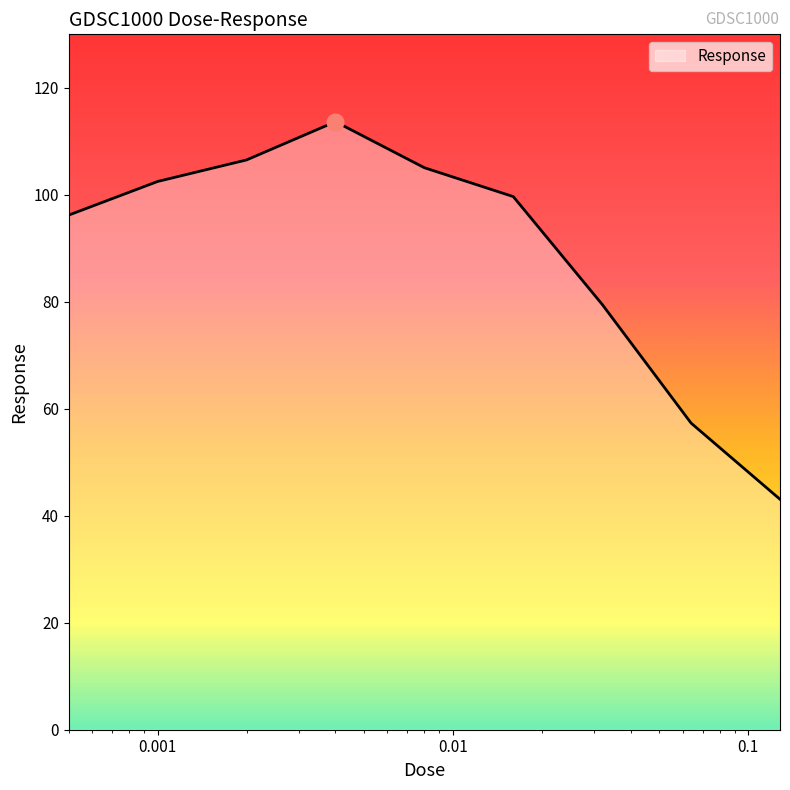

What is the average value?

89.3